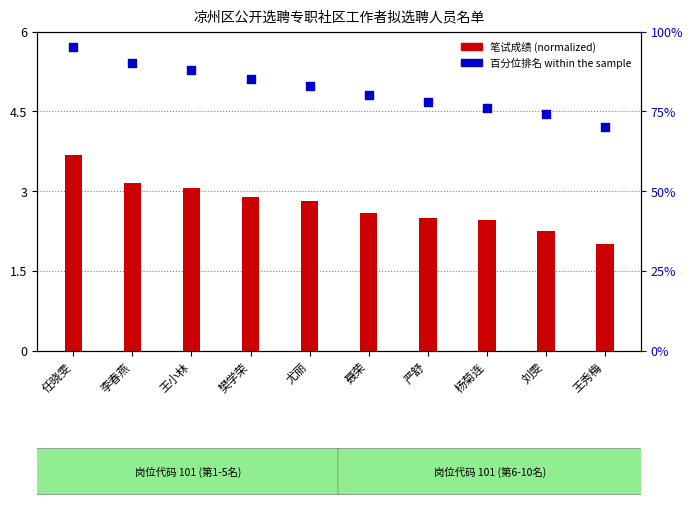

Which series reaches the minimum Y coordinate?

笔试成绩 (transformed)